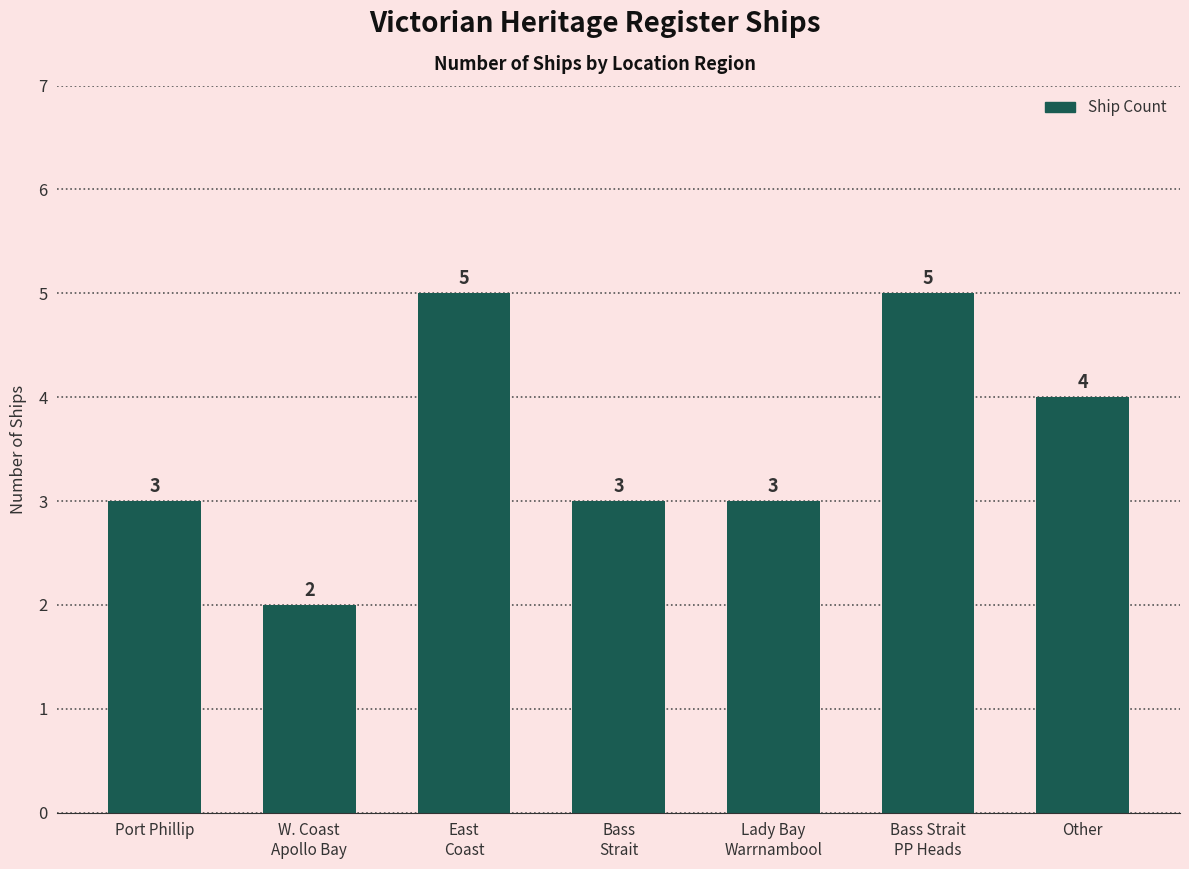

Between East
Coast and Other, which is larger?

East
Coast